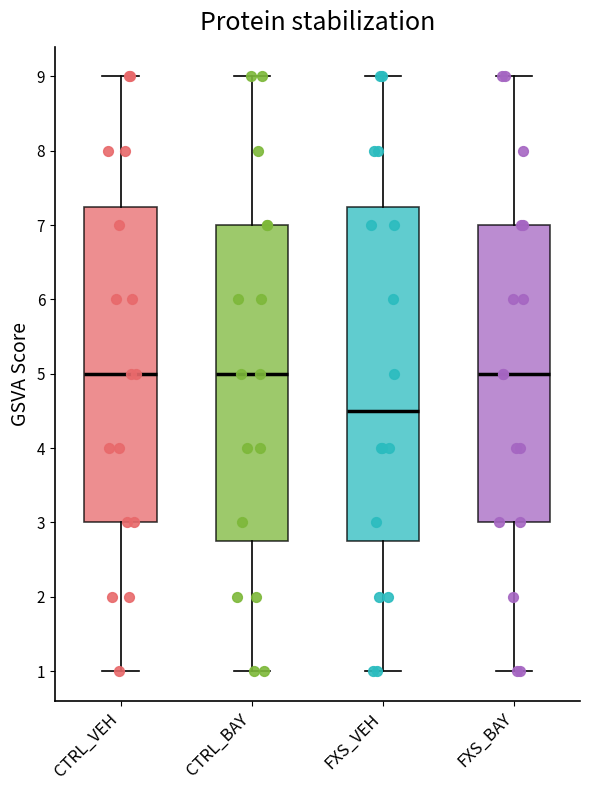

Reading left to right, read every box against the y-axis: the position of its median line, the range the box covers, and the ends of its whiskers. The values are not printed on the chart, so give them approximately, as read against the axis.

CTRL_VEH: median 5.0, box 3.0 to 7.3, whiskers 1.0 to 9.0
CTRL_BAY: median 5.0, box 2.8 to 7.0, whiskers 1.0 to 9.0
FXS_VEH: median 4.5, box 2.8 to 7.3, whiskers 1.0 to 9.0
FXS_BAY: median 5.0, box 3.0 to 7.0, whiskers 1.0 to 9.0